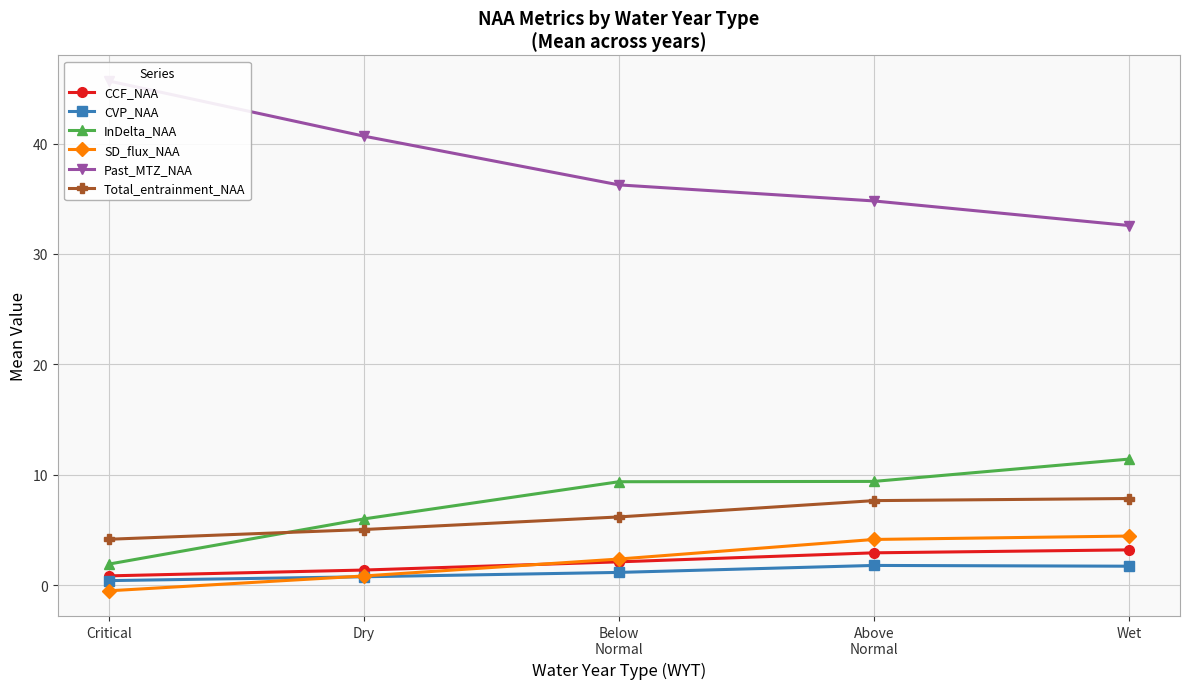

Reading left to right, transcribe all the data shown in this chart.

CCF_NAA: 0.9	1.4	2.1	2.9	3.2
CVP_NAA: 0.4	0.8	1.2	1.8	1.7
InDelta_NAA: 1.9	6.0	9.4	9.4	11.4
SD_flux_NAA: -0.5	0.8	2.4	4.2	4.5
Past_MTZ_NAA: 45.7	40.7	36.3	34.8	32.6
Total_entrainment_NAA: 4.2	5.1	6.2	7.7	7.9